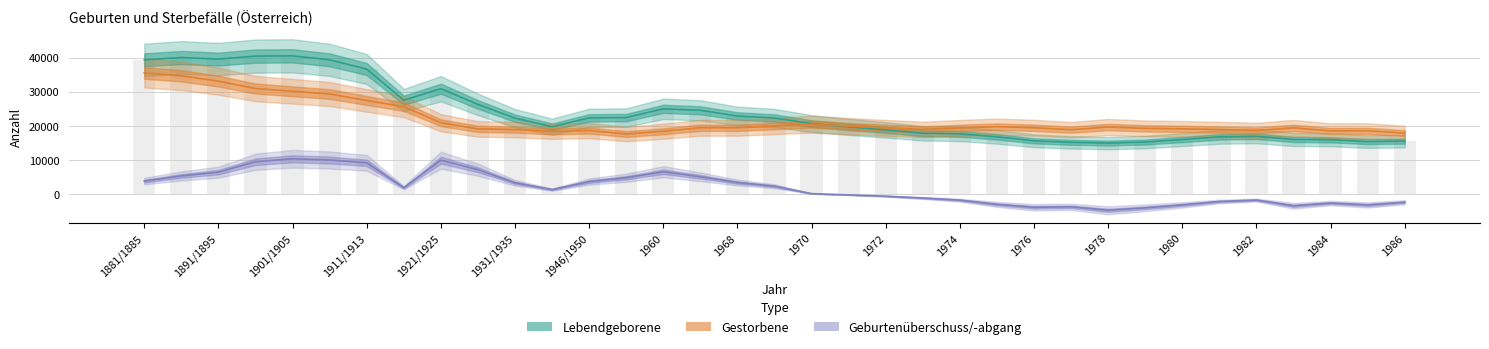

Reading left to right, extract all data points from this chart.

Lebendgeborene: 39371	40041	39584	40462	40532	39365	36660	27541	30909	26304	22282	19777	22361	22461	25009	24580	22901	22328	20676	19737	18855	17861	17685	16819	15644	15204	14976	15289	16016	16805	16964	16045	15953	15420	15563
Gestorbene: 35524	34684	33124	30953	30156	29347	27466	25631	20941	19131	18938	18420	18664	17634	18435	19473	19469	19979	20506	19931	19435	18969	19423	19800	19467	18897	19691	19280	19149	18942	18678	19438	18540	18565	17911
Geburtenüberschuss/-abgang: 3847	5357	6460	9509	10376	10018	9194	1910	9968	7173	3344	1357	3697	4827	6574	5107	3432	2349	170	-194	-580	-1108	-1738	-2981	-3823	-3693	-4715	-3991	-3133	-2137	-1714	-3393	-2587	-3145	-2348